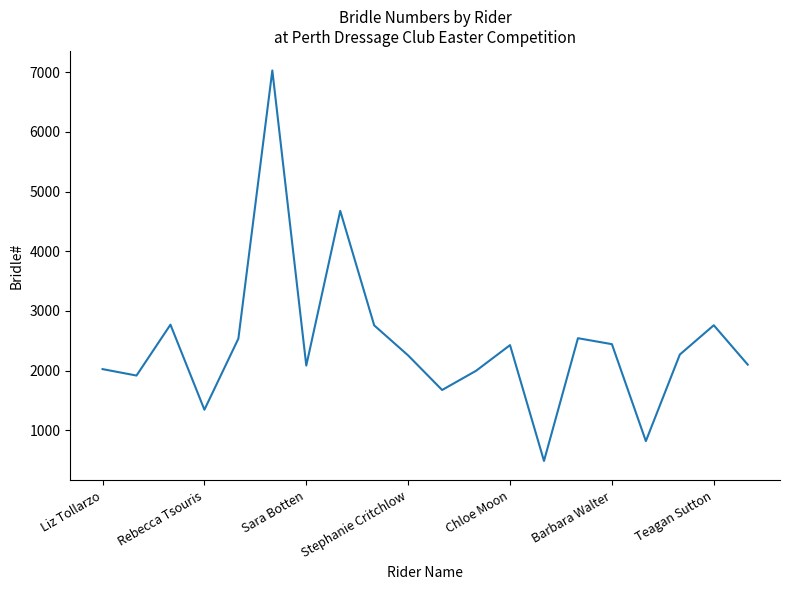

What is the difference between the maximum and minimum values?

6544